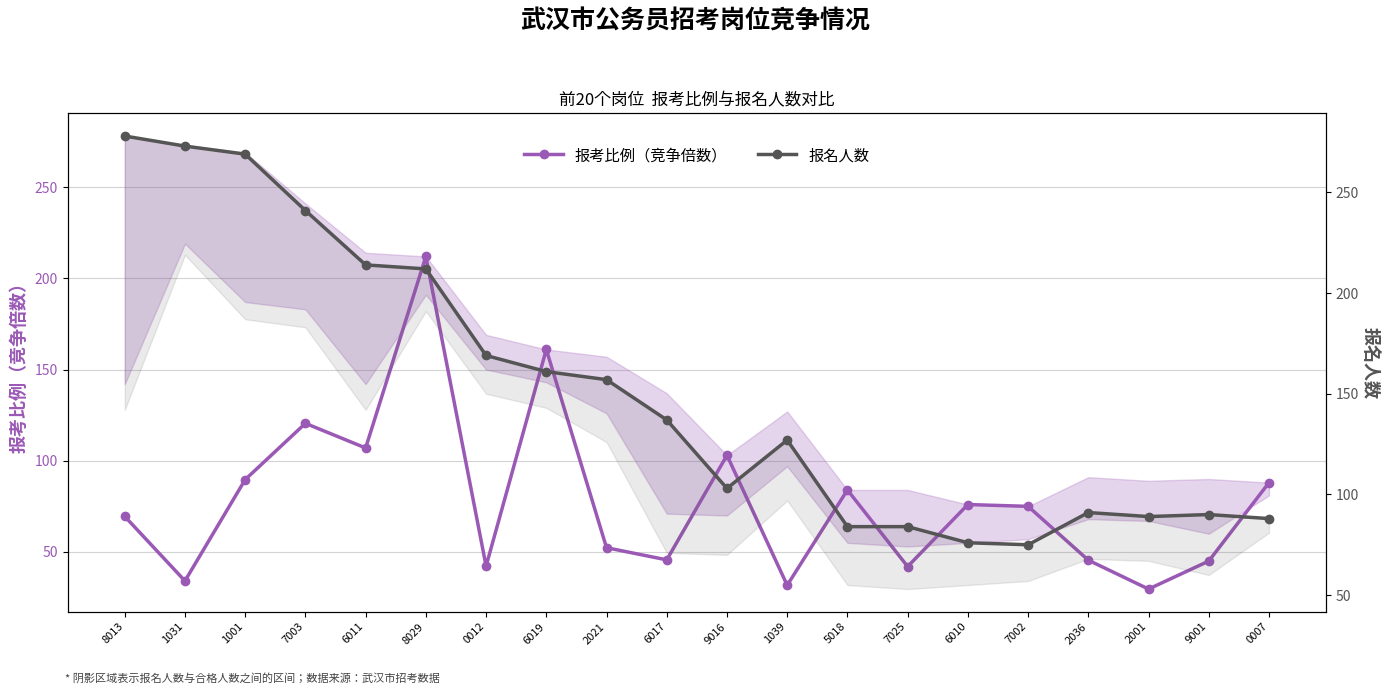

How many series are shown in this chart?

2